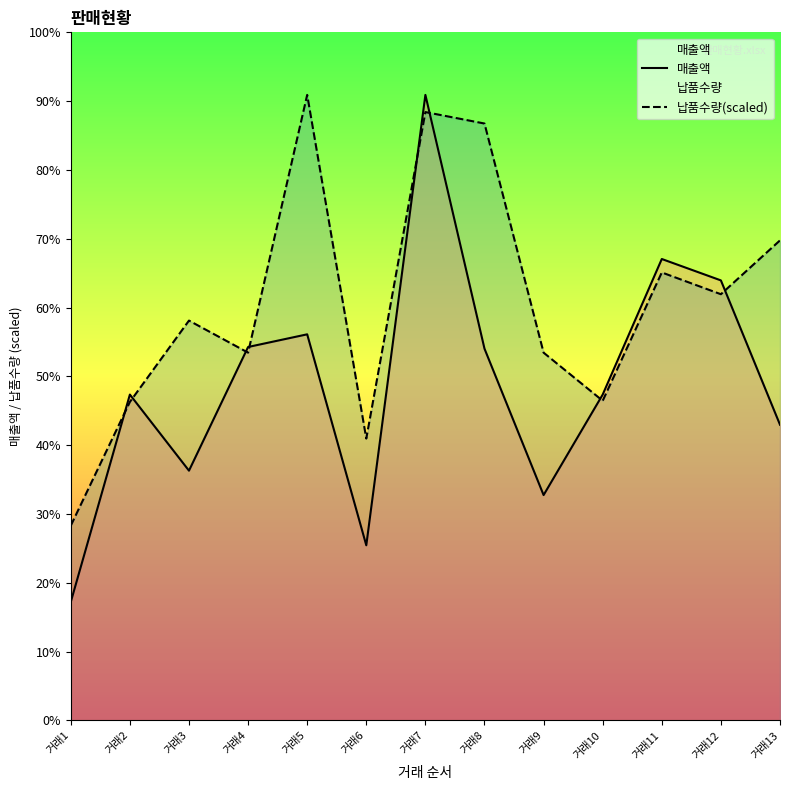

Where is 매출액 nearest to the value 181415?

거래8